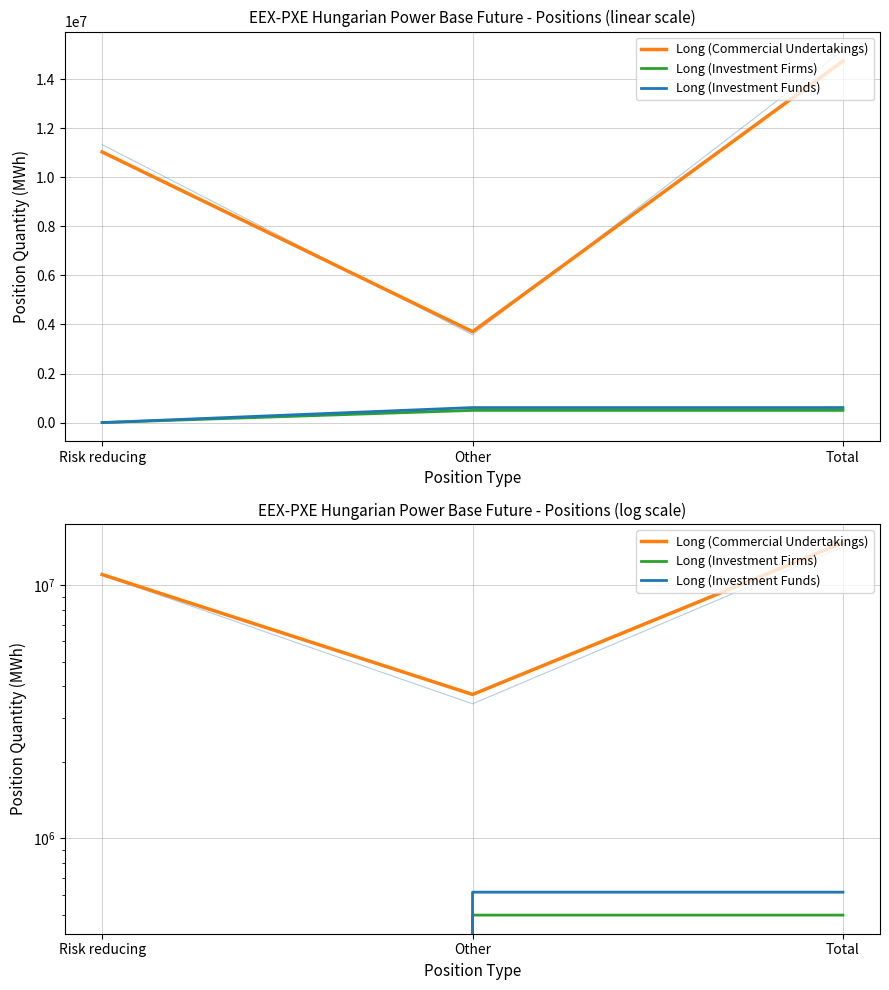

Which label corresponds to the smallest value in the chart?

Risk reducing